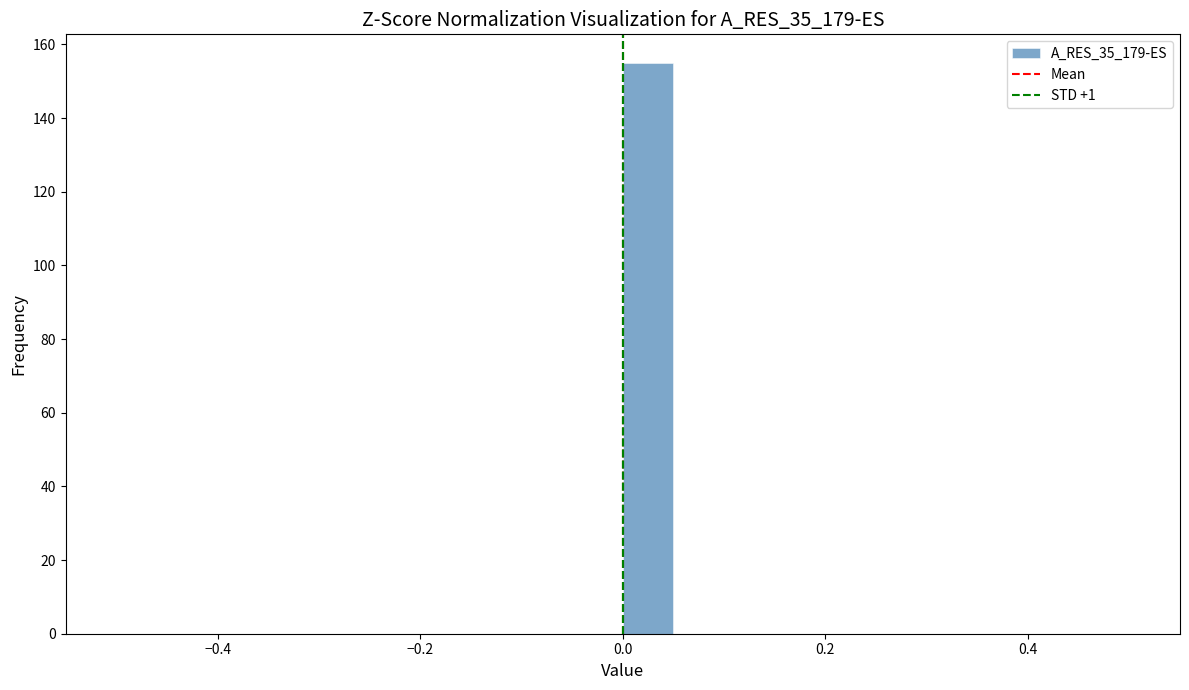

Around what value on the x-axis is the tallest bar? Give the approximate position of its centre, as read against the axis.

0.02